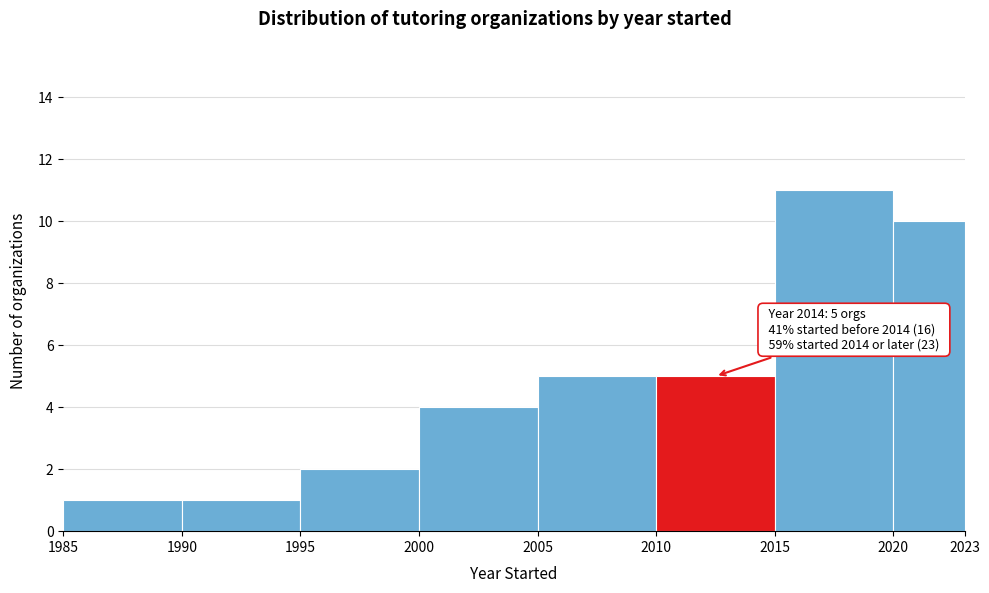

Over which range of the x-axis is the bar tallest?

2015 to 2020